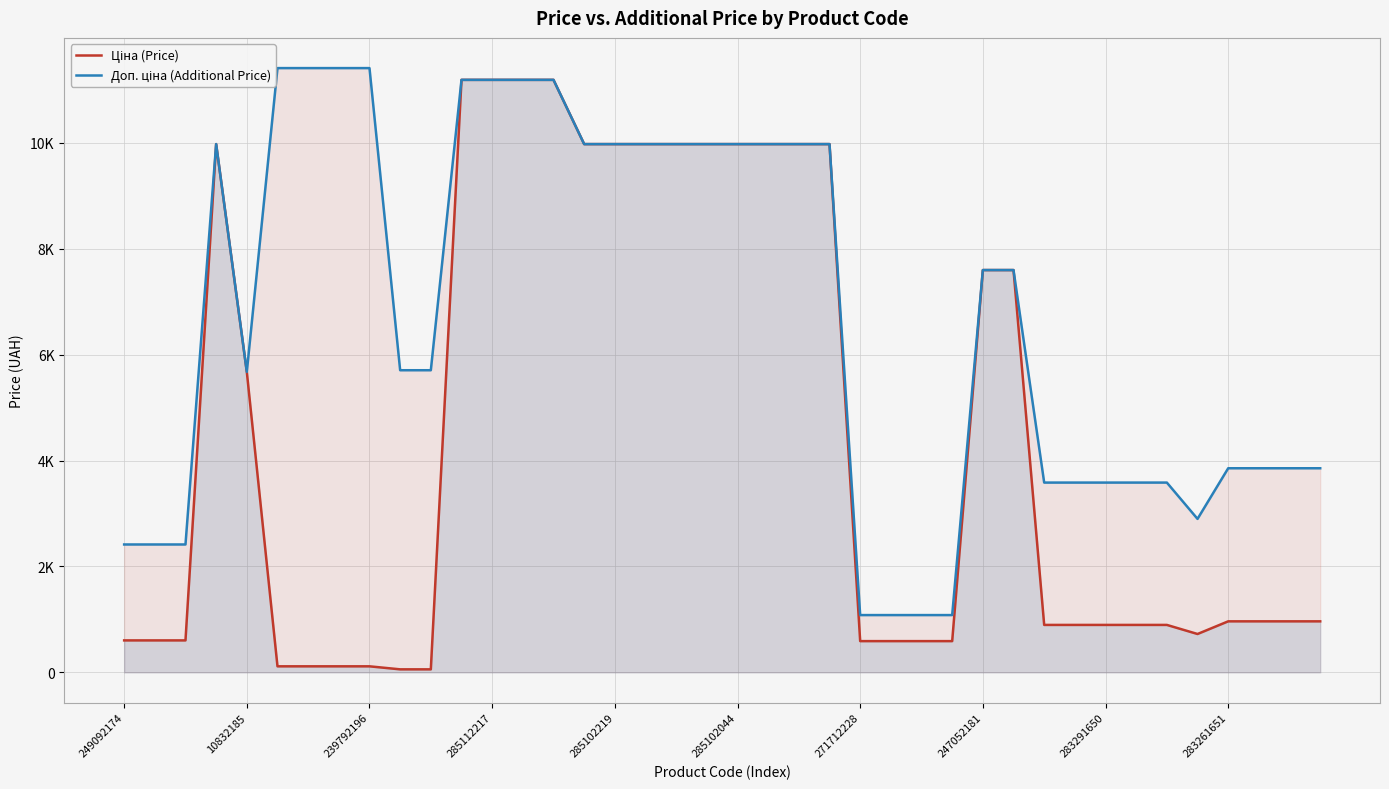

True or false: Ціна (Price) has more than 0 points higher than both neighbors.

True